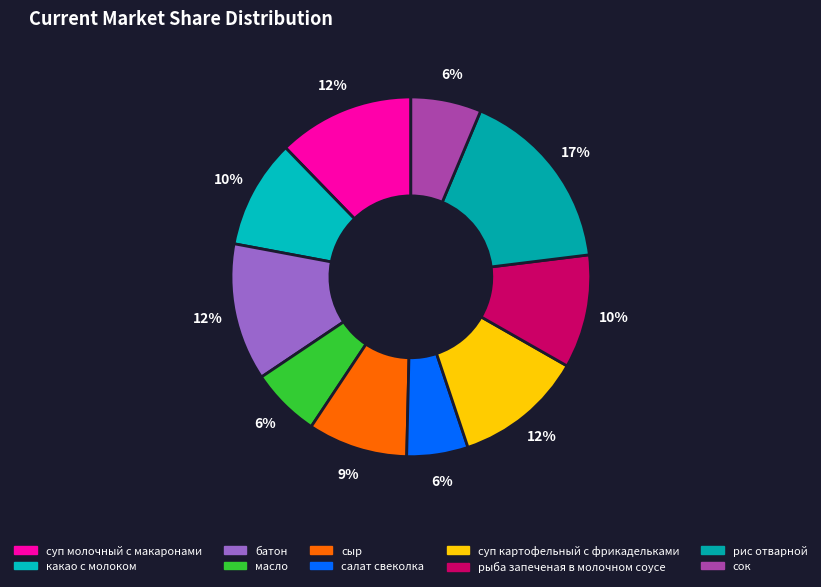

How many slices are in this pie chart?

10